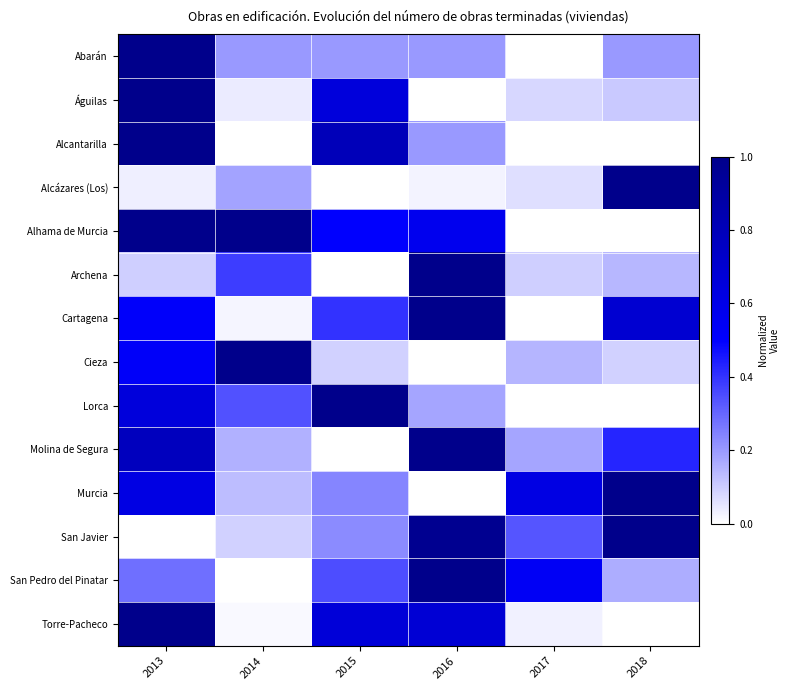

At 2018, list the series in order from smallest to largest.

Alcantarilla, Alhama de Murcia, Lorca, Torre-Pacheco, Cieza, Águilas, Archena, San Pedro del Pinatar, Abarán, Molina de Segura, Cartagena, Alcázares (Los), Murcia, San Javier